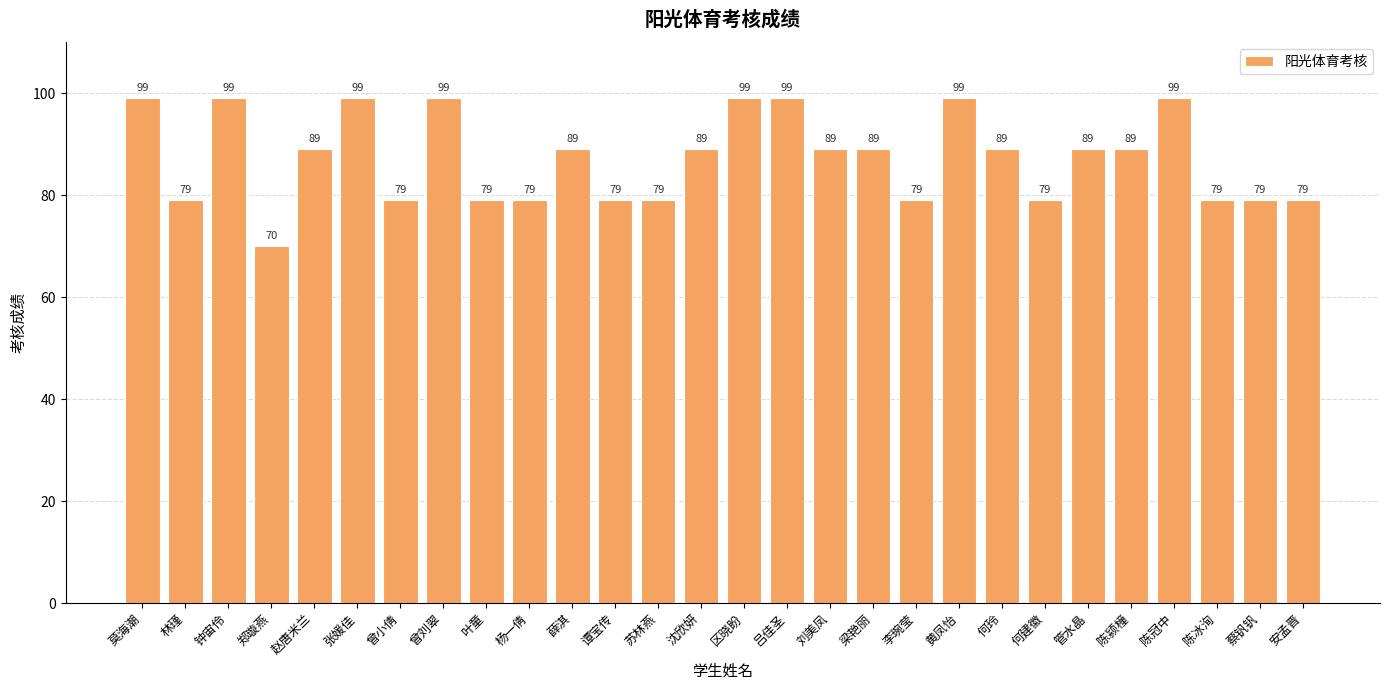

What position from the right is 区晓盼?

14